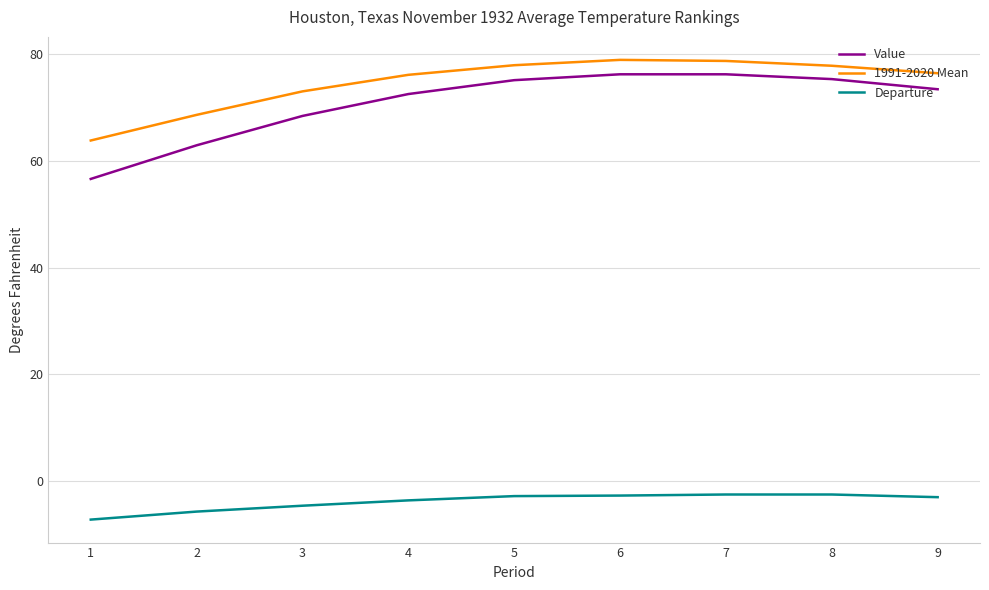

True or false: 1991-2020 Mean and Departure intersect in this chart.

False